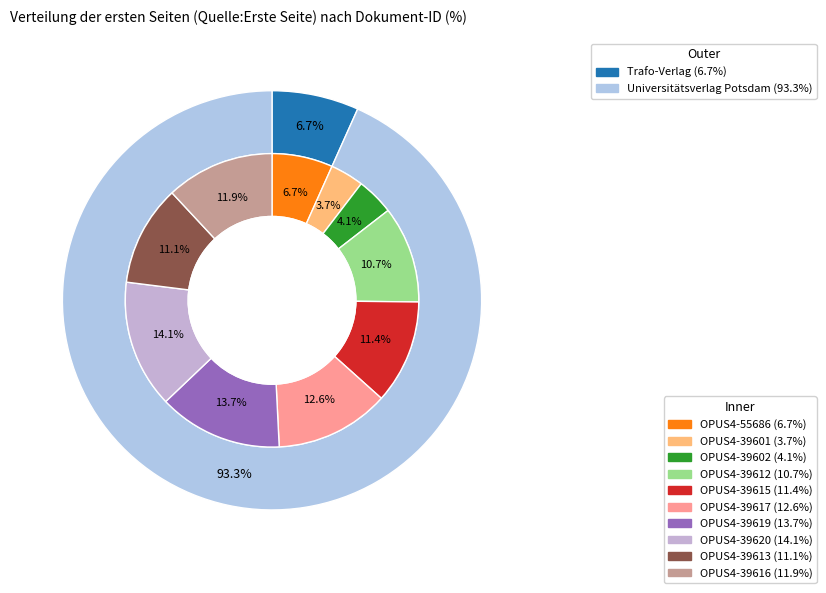

To the nearest percent, what is the difference between the OPUS4-39613 and OPUS4-39601 slice percentages?

7%